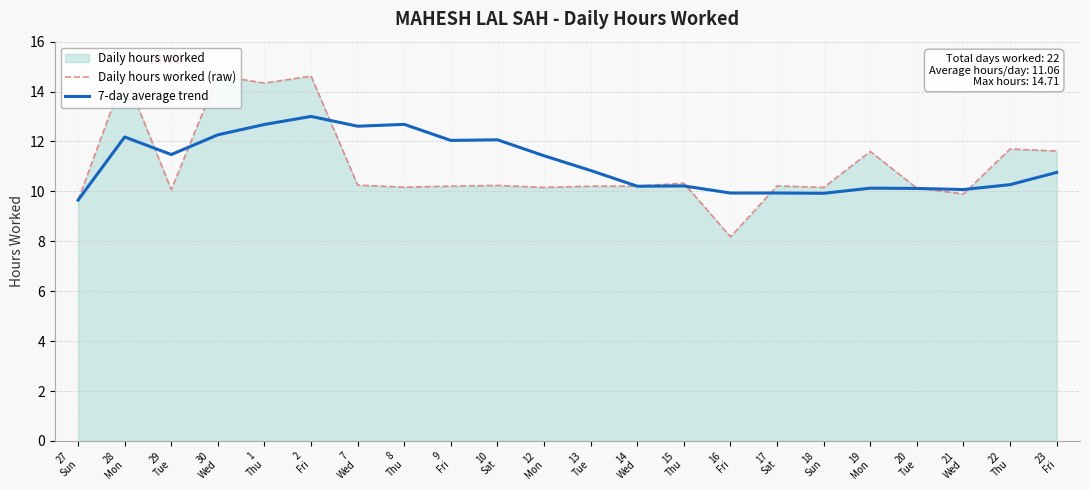

At which category is the sum across all series the highest?

2
Fri